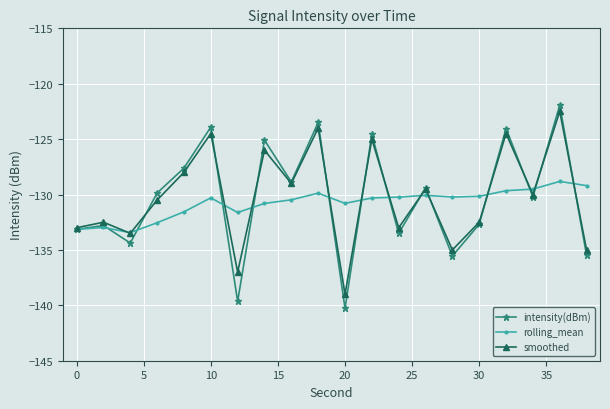

Does the chart have visible grid lines?

Yes